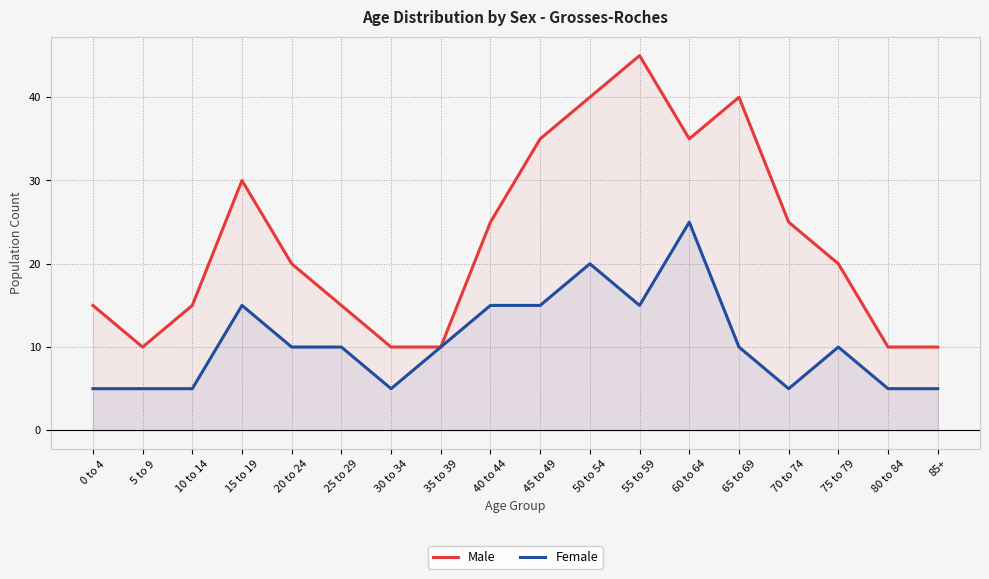

Reading left to right, extract all data points from this chart.

Male: 15	10	15	30	20	15	10	10	25	35	40	45	35	40	25	20	10	10
Female: 5	5	5	15	10	10	5	10	15	15	20	15	25	10	5	10	5	5